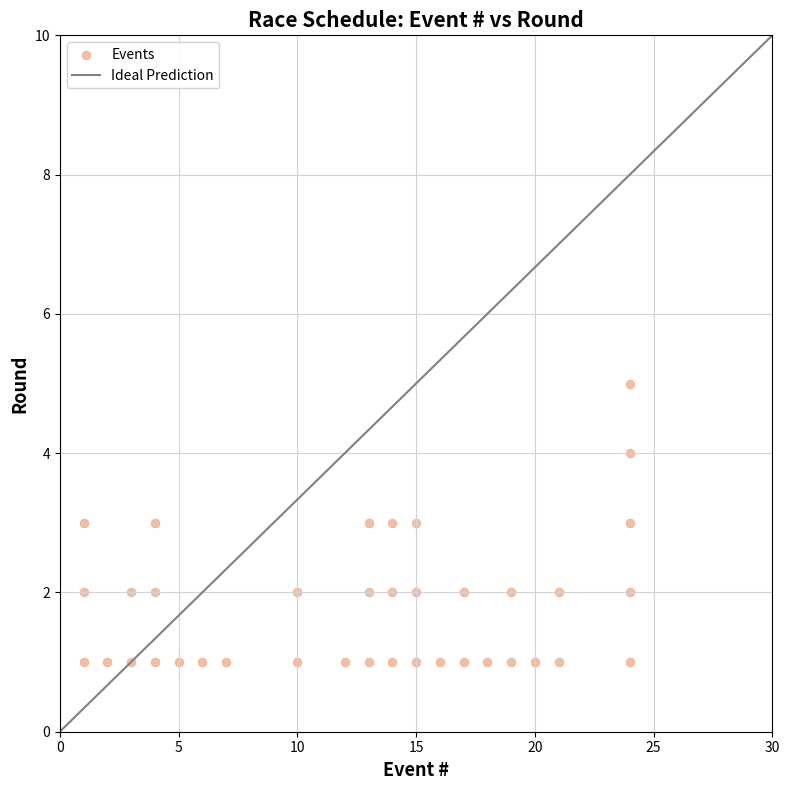

What is the range of X values (max minus min)?

23